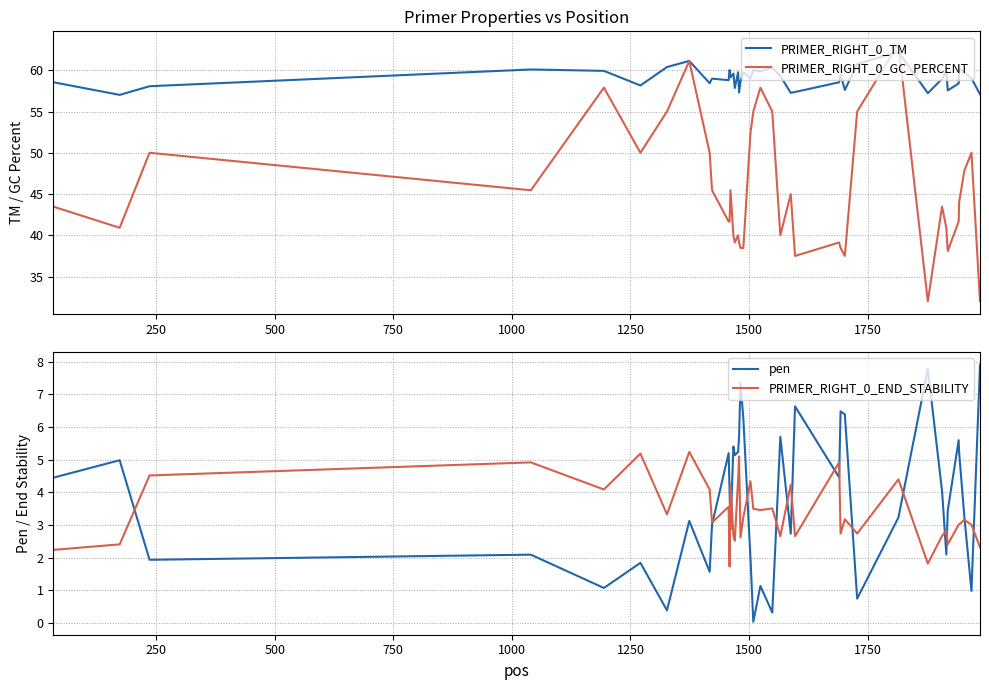

What is the maximum value for PRIMER_RIGHT_0_END_STABILITY?

5.2